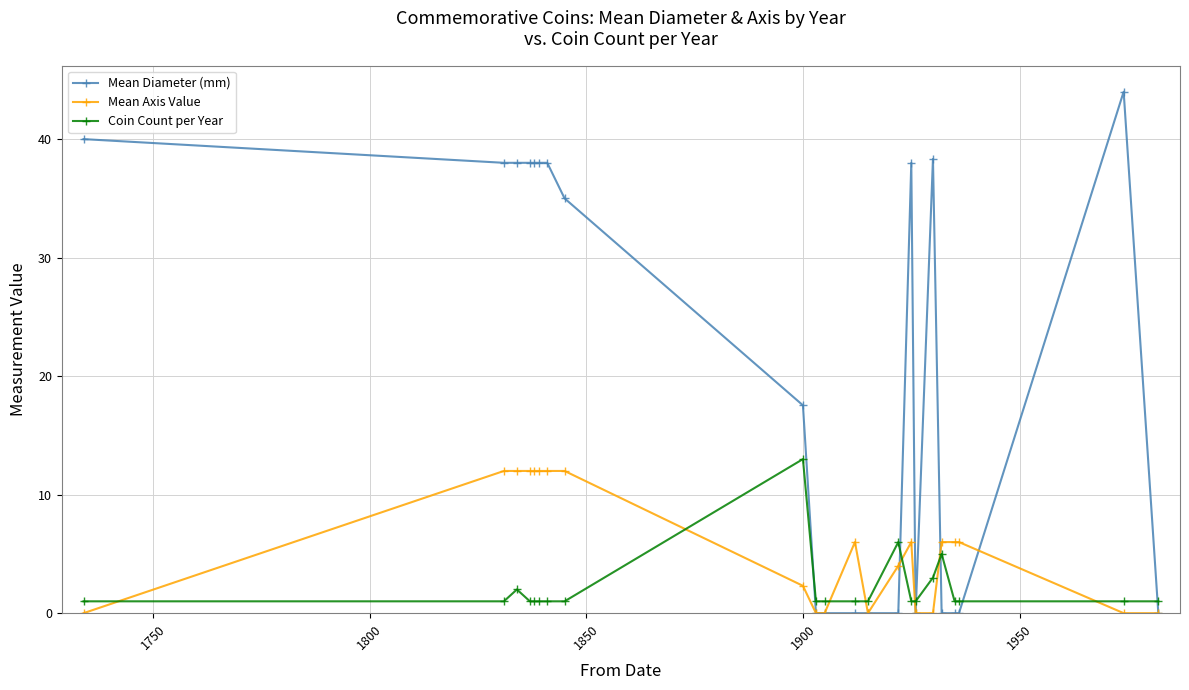

What are all the series names shown in the legend?

Mean Diameter (mm), Mean Axis Value, Coin Count per Year